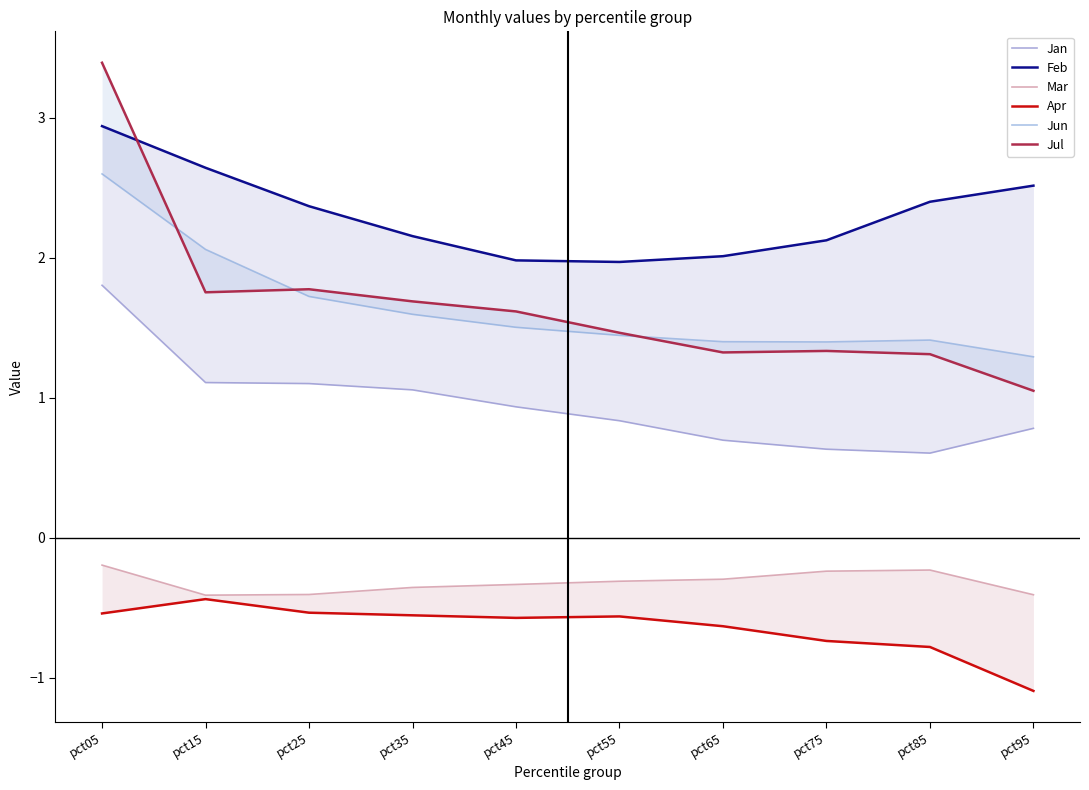

Reading left to right, transcribe all the data shown in this chart.

Jan: pct05=1.8	pct15=1.1	pct25=1.1	pct35=1.1	pct45=0.9	pct55=0.8	pct65=0.7	pct75=0.6	pct85=0.6	pct95=0.8
Feb: pct05=2.9	pct15=2.6	pct25=2.4	pct35=2.2	pct45=2.0	pct55=2.0	pct65=2.0	pct75=2.1	pct85=2.4	pct95=2.5
Mar: pct05=-0.2	pct15=-0.4	pct25=-0.4	pct35=-0.4	pct45=-0.3	pct55=-0.3	pct65=-0.3	pct75=-0.2	pct85=-0.2	pct95=-0.4
Apr: pct05=-0.5	pct15=-0.4	pct25=-0.5	pct35=-0.6	pct45=-0.6	pct55=-0.6	pct65=-0.6	pct75=-0.7	pct85=-0.8	pct95=-1.1
Jun: pct05=2.6	pct15=2.1	pct25=1.7	pct35=1.6	pct45=1.5	pct55=1.4	pct65=1.4	pct75=1.4	pct85=1.4	pct95=1.3
Jul: pct05=3.4	pct15=1.8	pct25=1.8	pct35=1.7	pct45=1.6	pct55=1.5	pct65=1.3	pct75=1.3	pct85=1.3	pct95=1.0